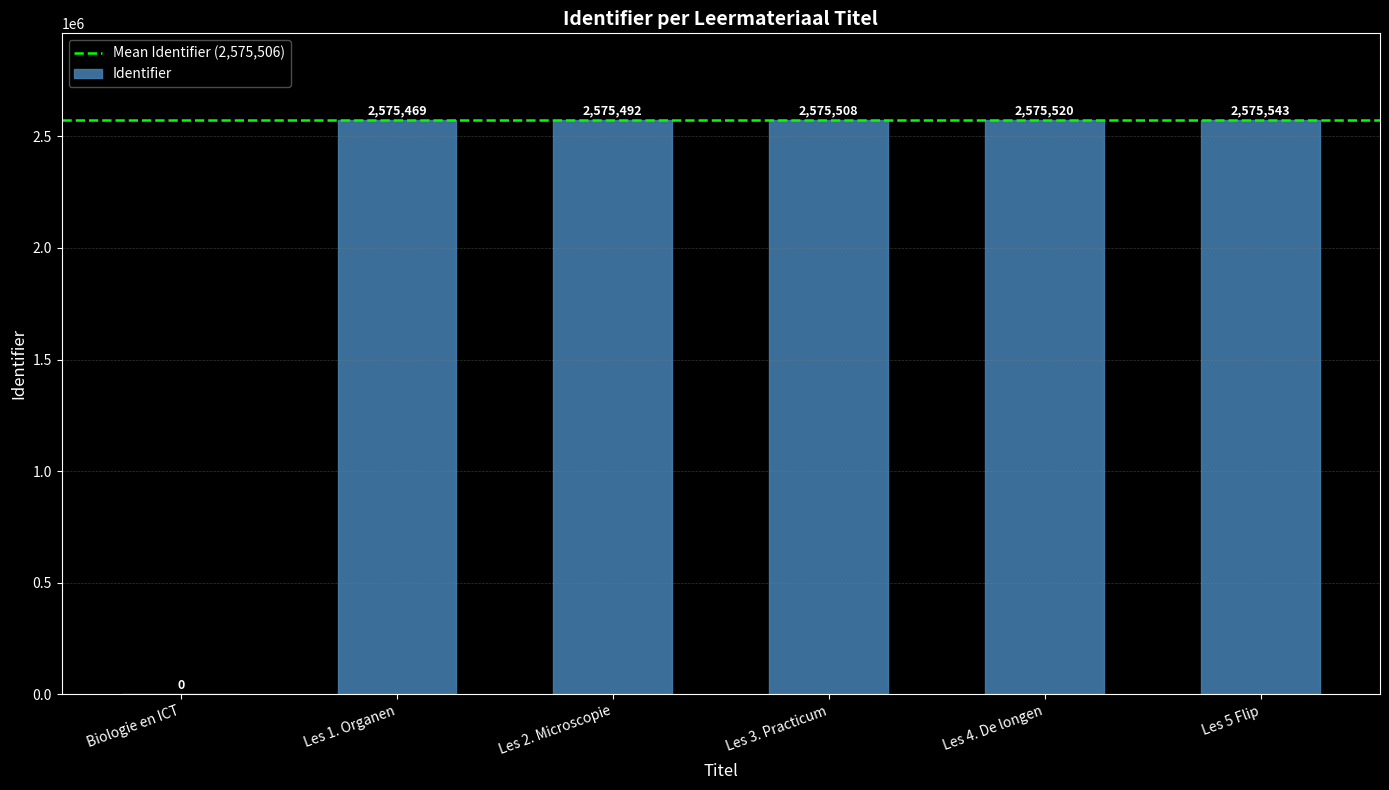

How many data points does each series have?

6